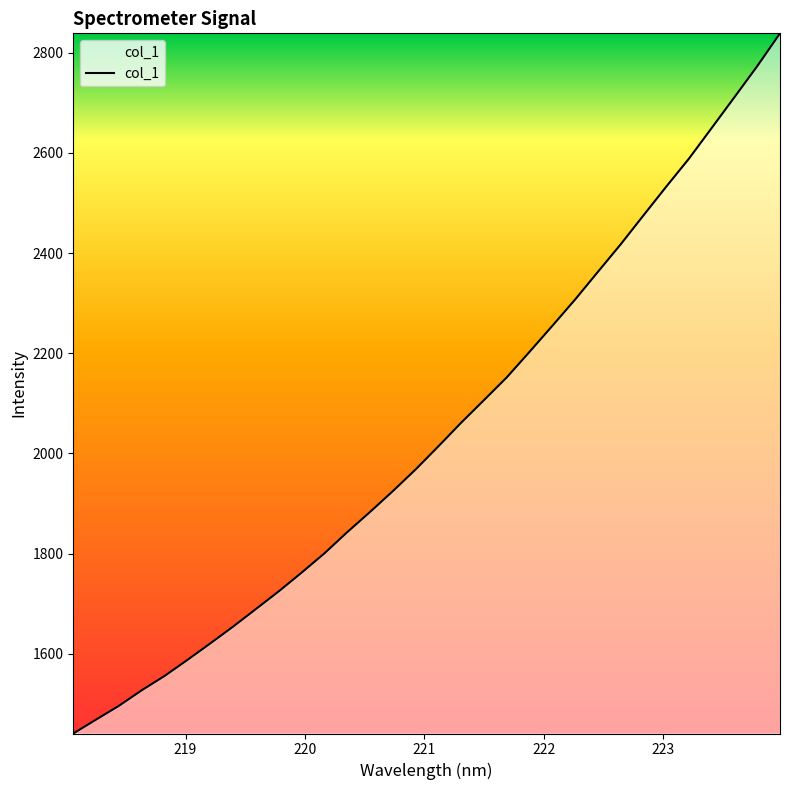

What is the average value?

2043.3